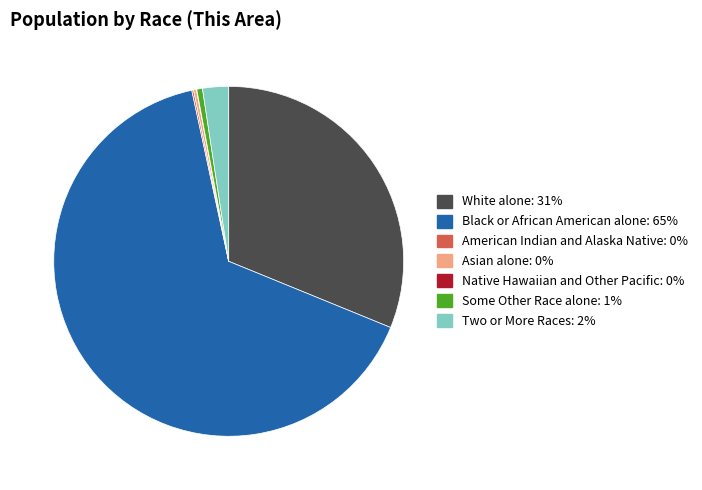

Does any single category account for the majority?

Yes